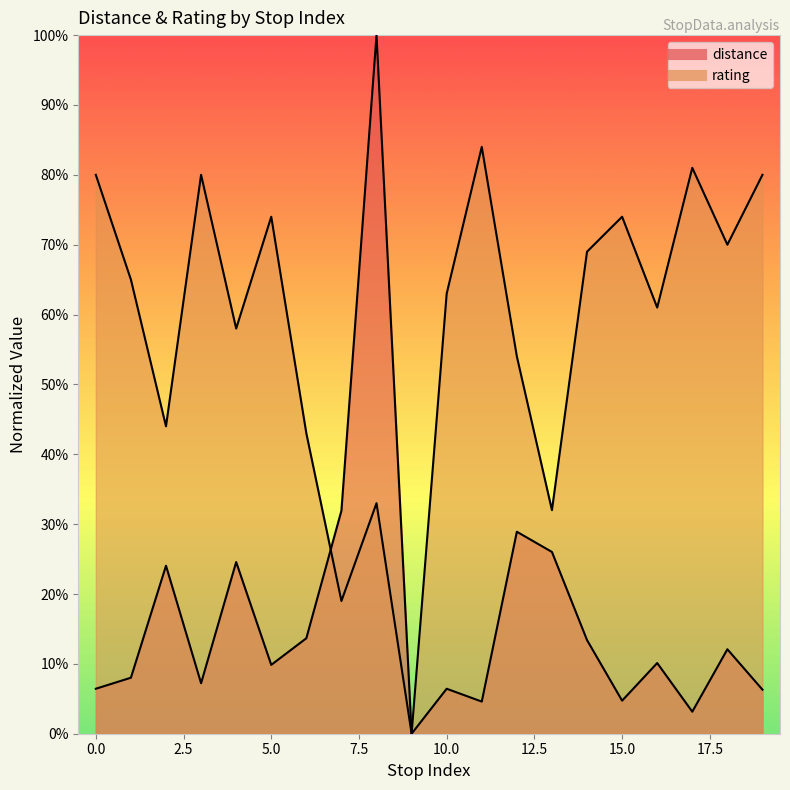

What is the sum of all rating values?

11.6